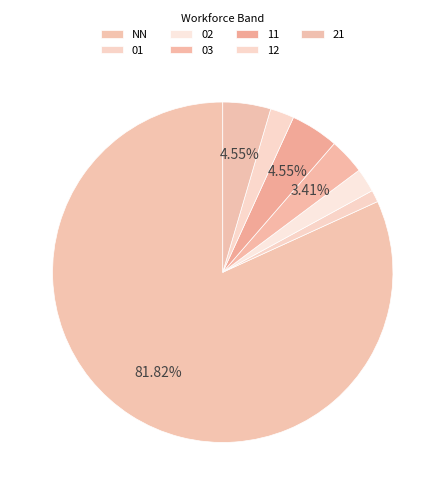

How many slices are in this pie chart?

7